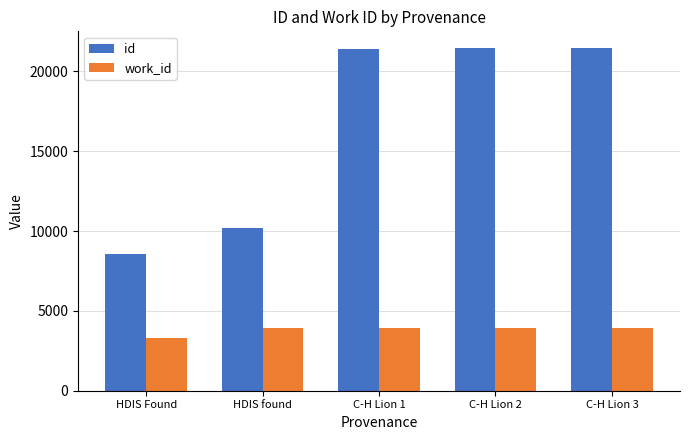

Which series changed the most between HDIS Found and C-H Lion 2?

id